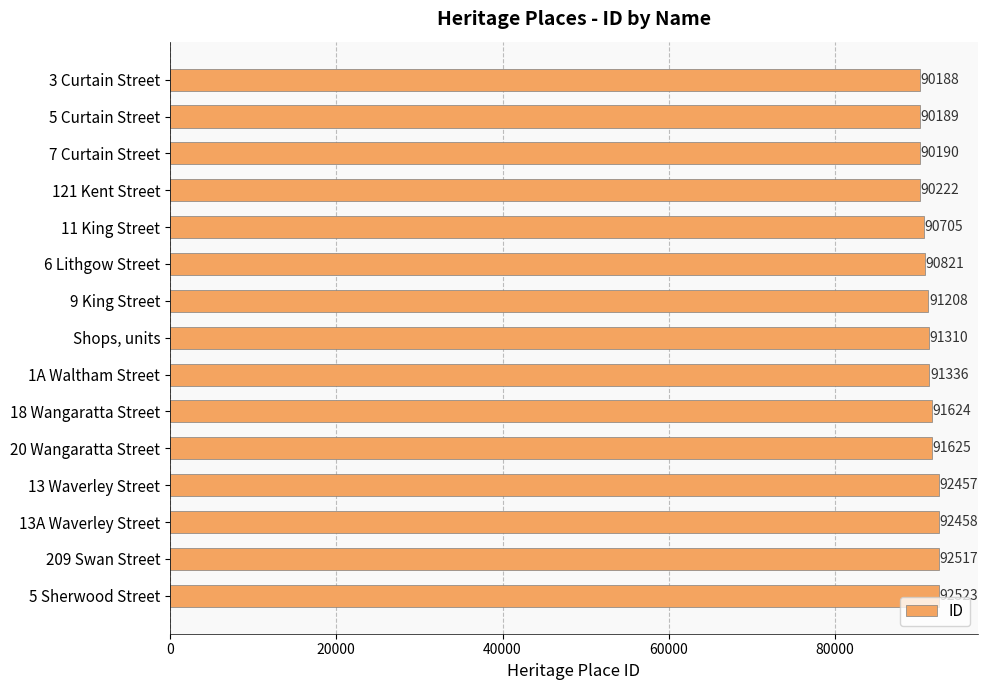

How many series are shown in this chart?

1